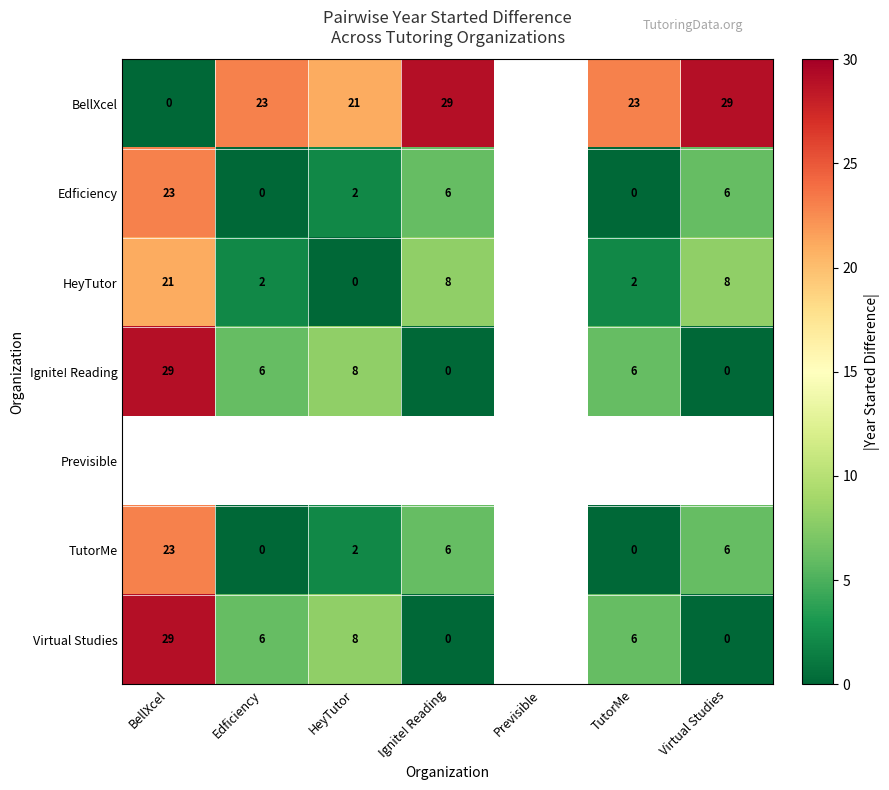

The value of Virtual Studies at HeyTutor is 14. True or false?

False